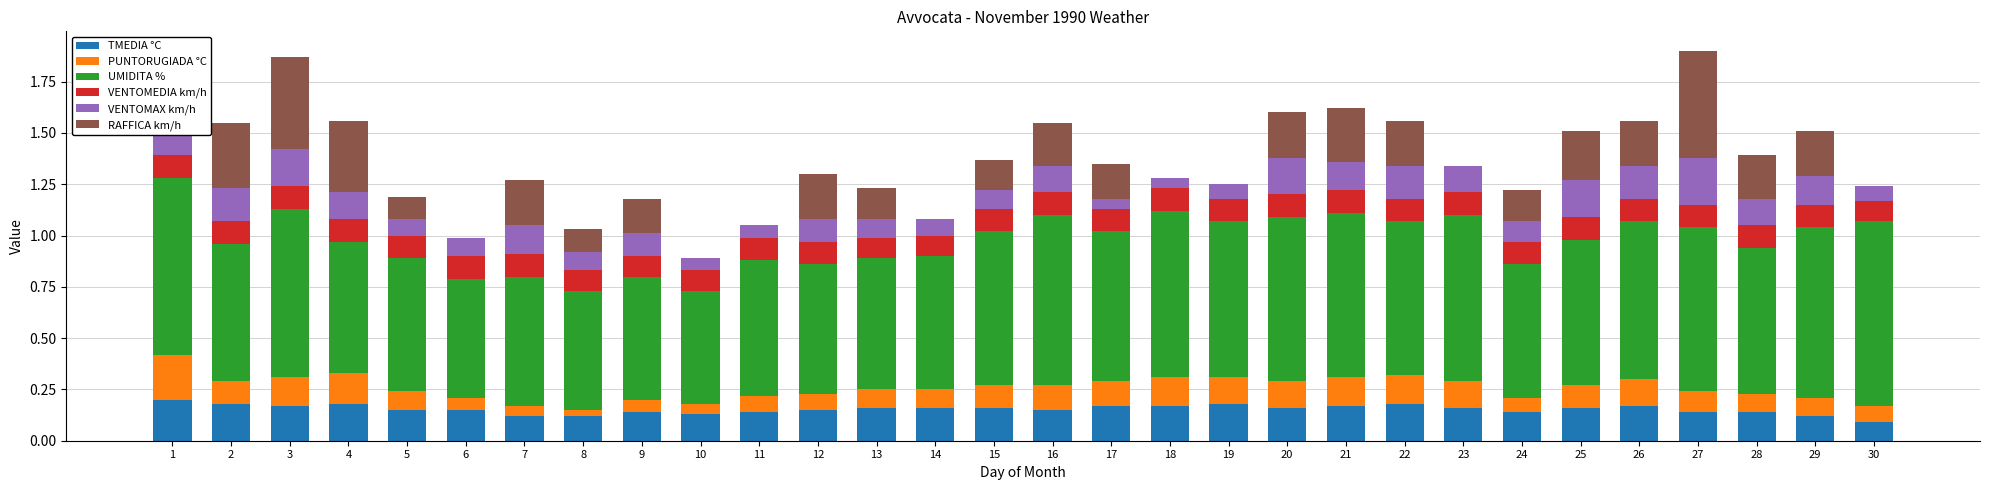

What is the total value across all series at 4?

1.6